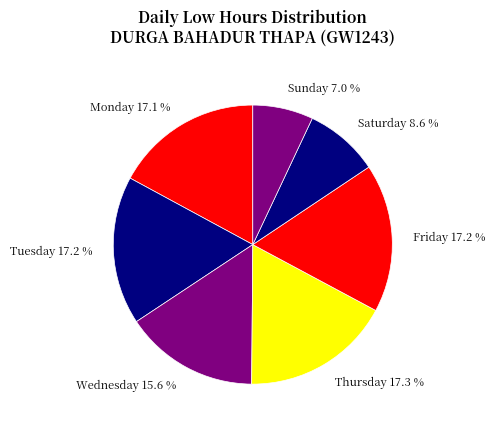

Between Saturday 8.6 % and Sunday 7.0 %, which is larger?

Saturday 8.6 %